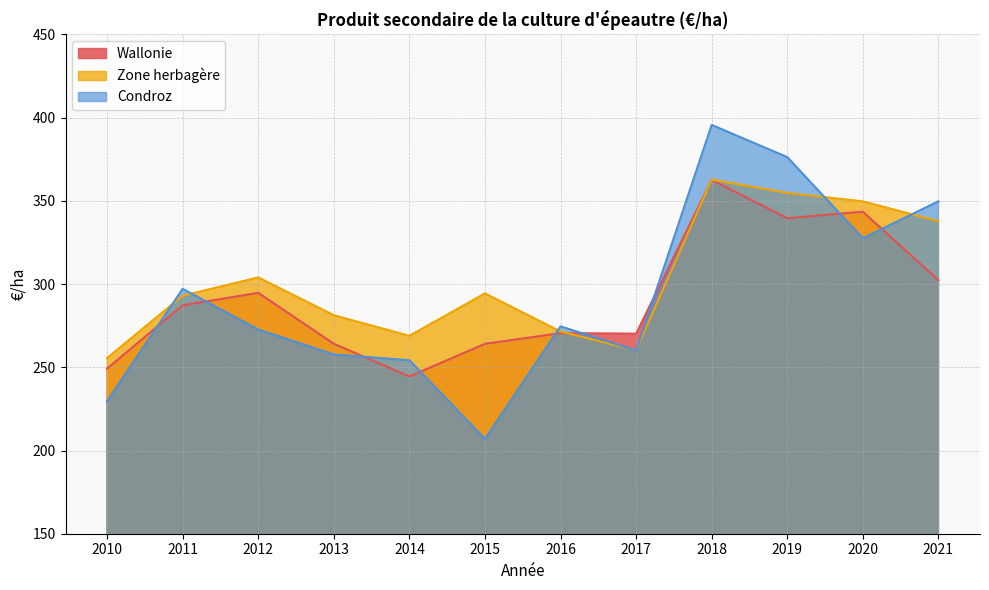

Reading left to right, transcribe all the data shown in this chart.

Wallonie: 249.2	287.2	294.7	264.1	244.5	264.1	270.5	270.2	362.6	339.6	343.5	302.3
Zone herbagère: 255.6	293.0	304.0	281.3	268.9	294.4	271.5	260.3	362.8	354.8	349.7	337.8
Condroz: 229.7	297.1	272.7	257.7	254.2	207.0	274.6	260.1	395.6	376.3	327.5	349.7